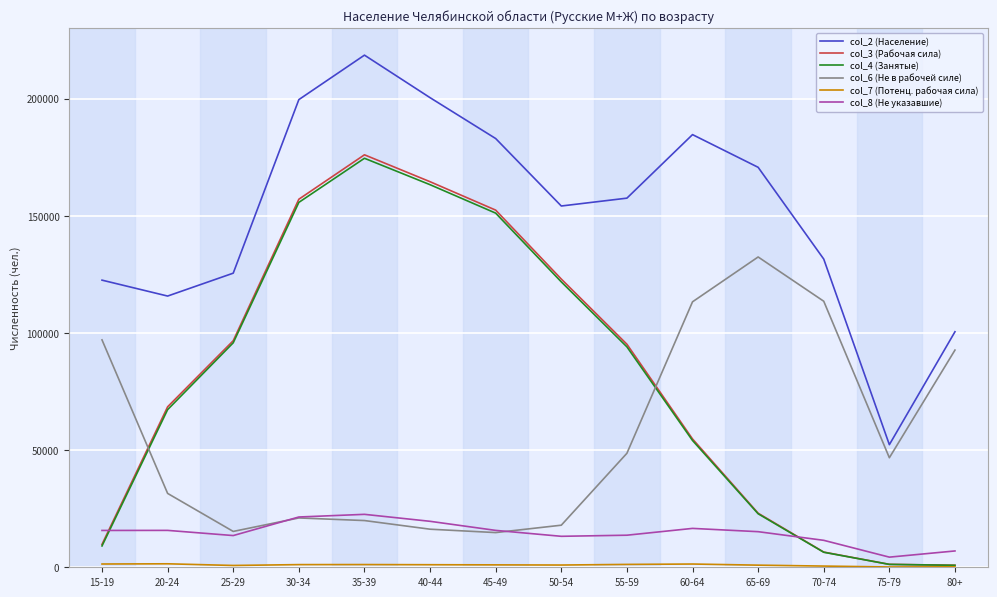

What is the average value of the col_2 (Население) series?

151169